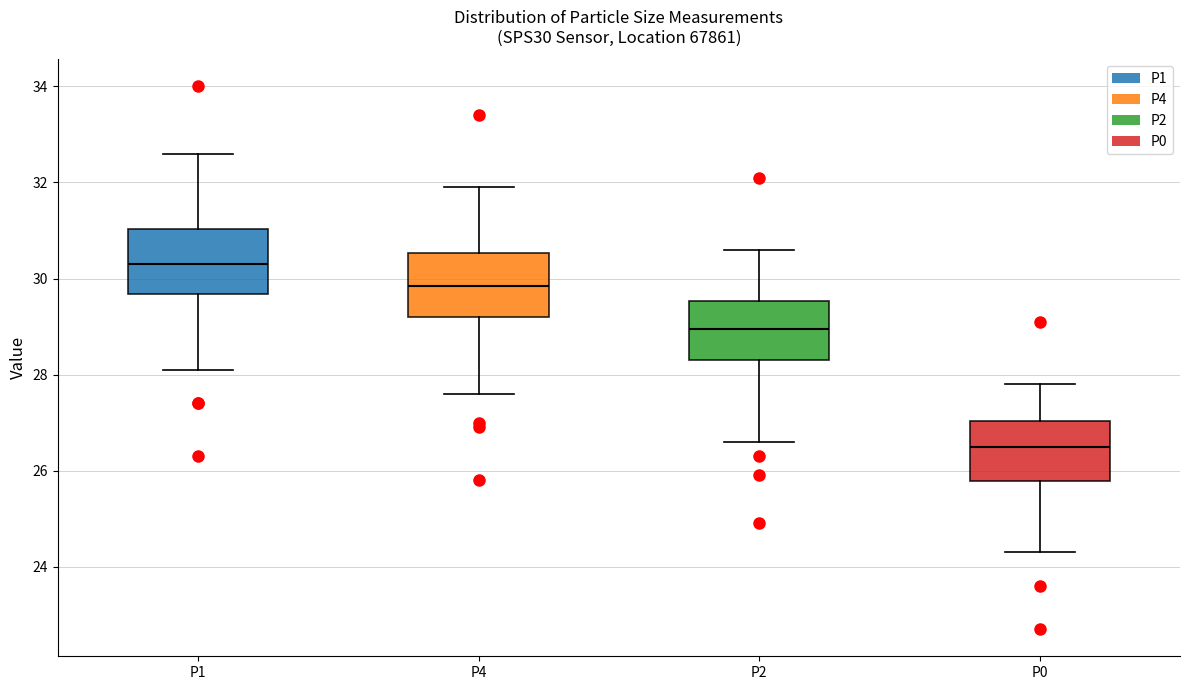

Where does the lower whisker of the box for P0 end on the y-axis? The values are not printed on the chart, so give them approximately, as read against the axis.

24.4